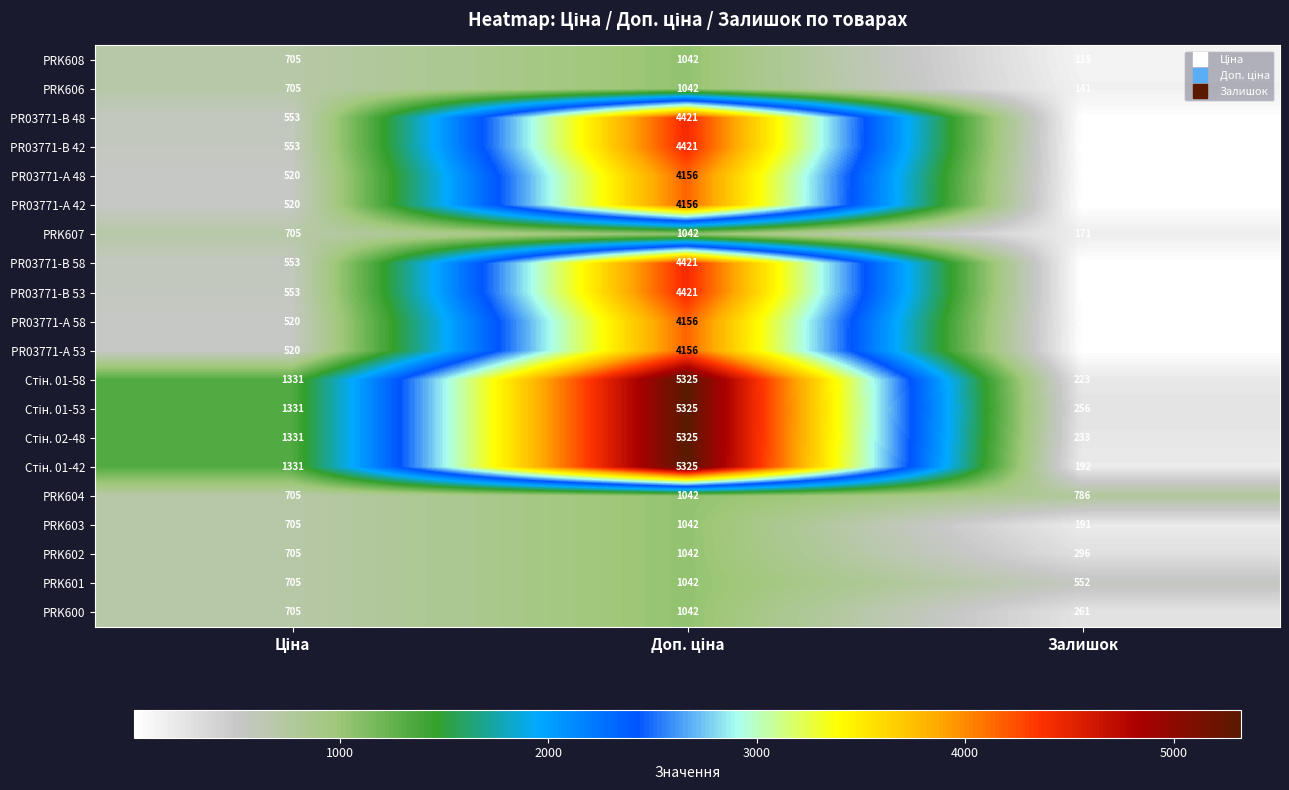

What value does the PRK606 series have at Залишок, to the nearest 100?

100